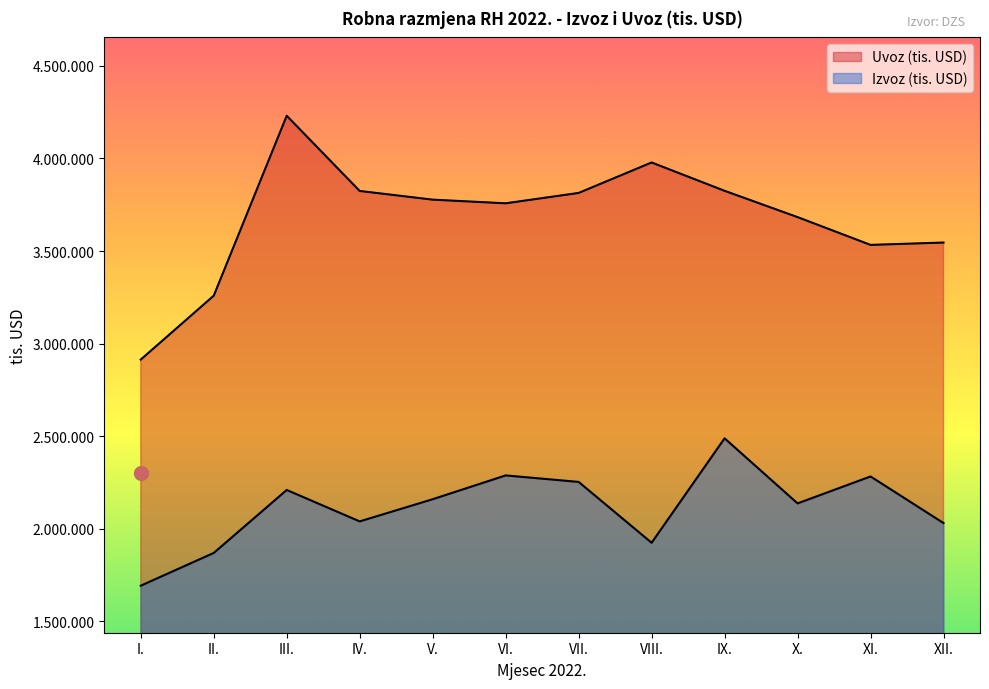

At which label does Izvoz (tis. USD) first exceed 2160223?

III.